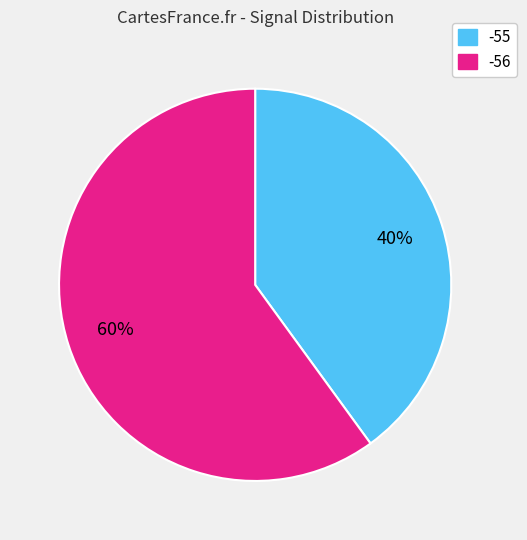

To the nearest percent, what is the difference between the largest and smallest slice percentages?

20%